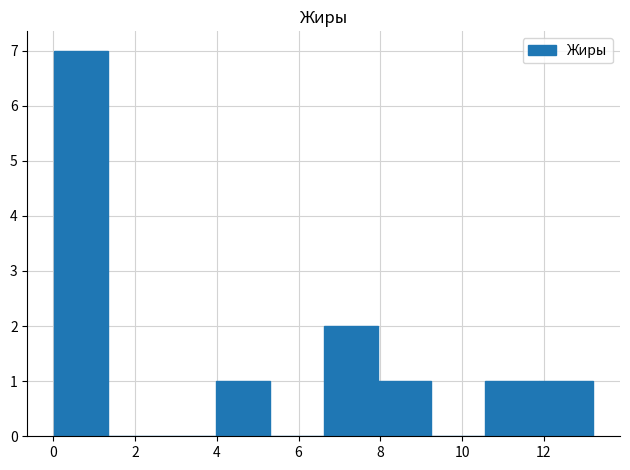

How tall is the bar that spans 8.0 to 9.2 on the x-axis? Neither the bar edges nor the heights are printed on the chart, so give them approximately, as read against the axes.

1